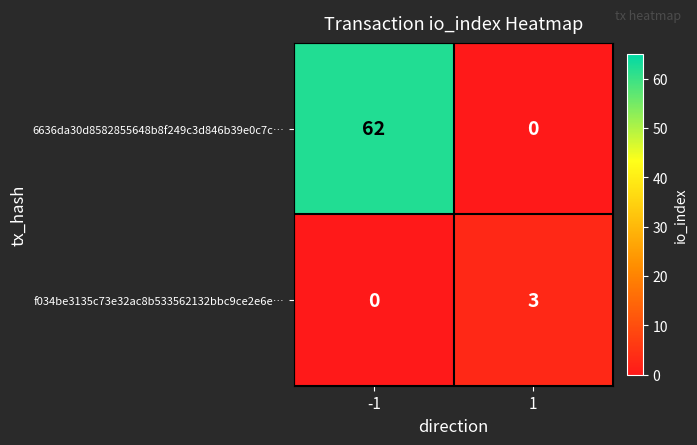

What is the maximum value shown in the chart?

62